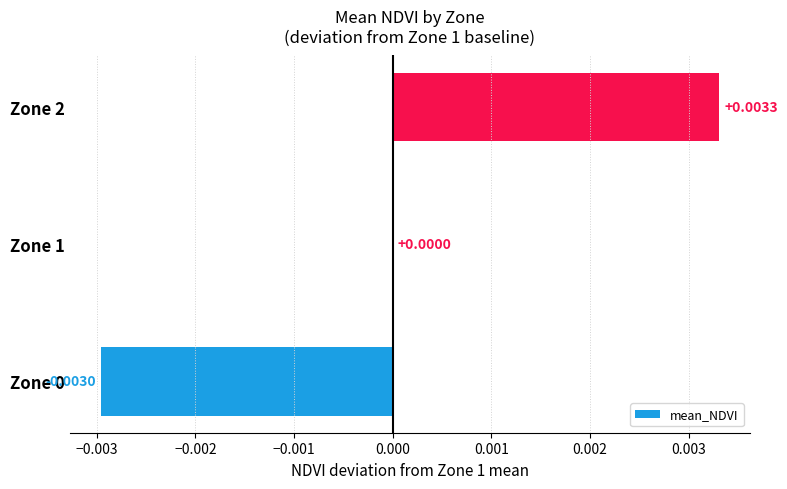

How many distinct data groups are displayed?

1